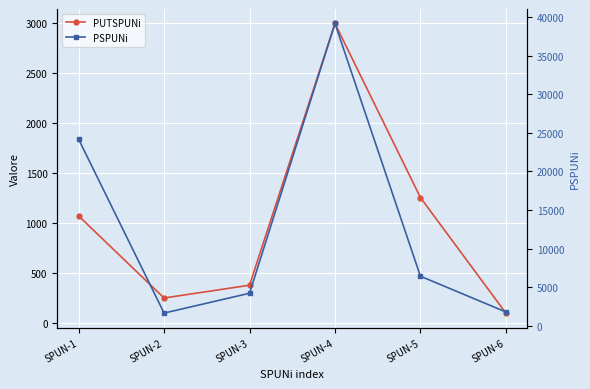

Reading right to left, extract all data points from this chart.

PUTSPUNi: SPUN-6=96	SPUN-5=1253	SPUN-4=2996	SPUN-3=375	SPUN-2=247	SPUN-1=1069
PSPUNi: SPUN-6=1800	SPUN-5=6432	SPUN-4=39168	SPUN-3=4224	SPUN-2=1656	SPUN-1=24168